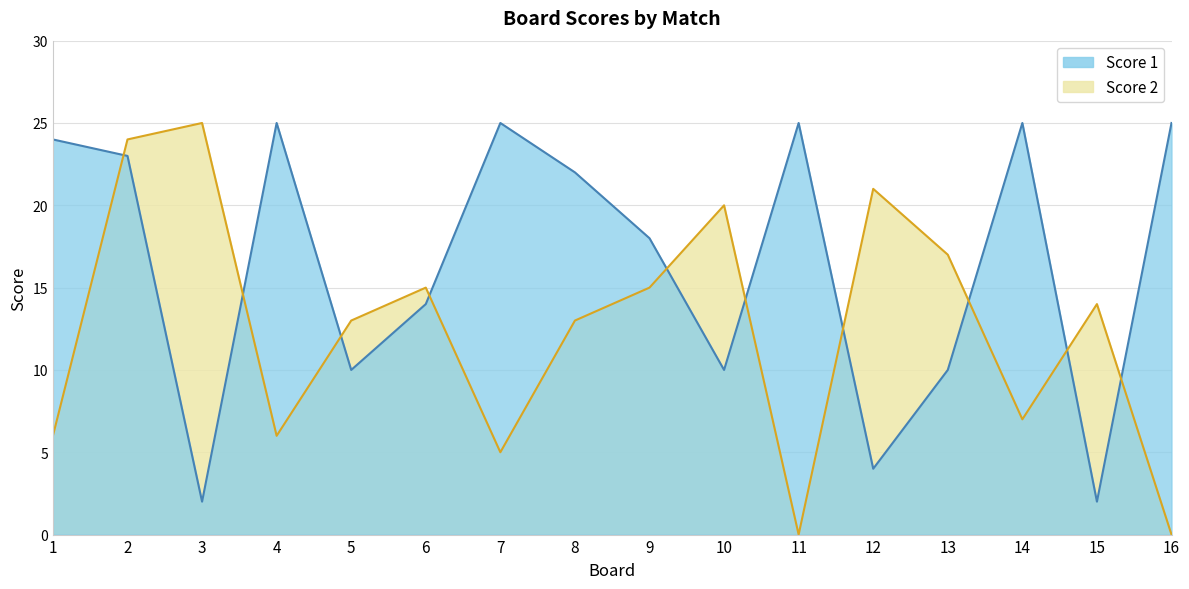

What are all the series names shown in the legend?

Score 1, Score 2